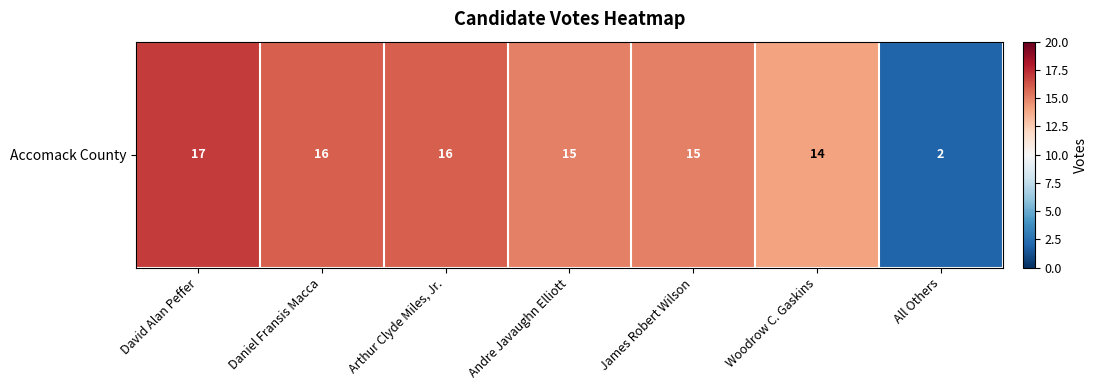

What is the smallest value displayed?

2